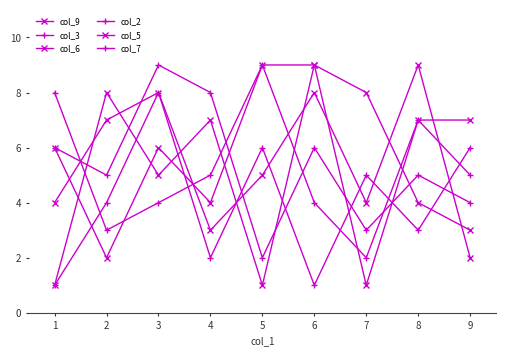

List the series in order of their peak value, lowest first.

col_7, col_9, col_3, col_6, col_2, col_5